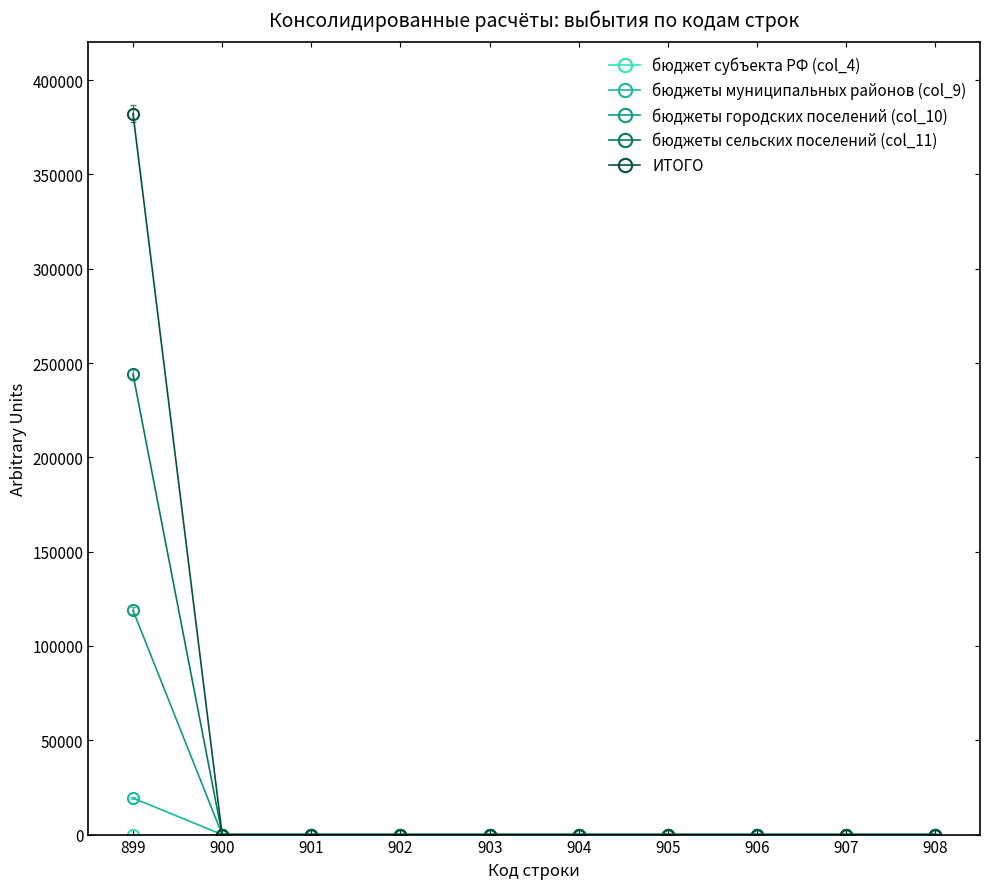

What is the sum of the ИТОГО values at 899 and 905?

382265.2